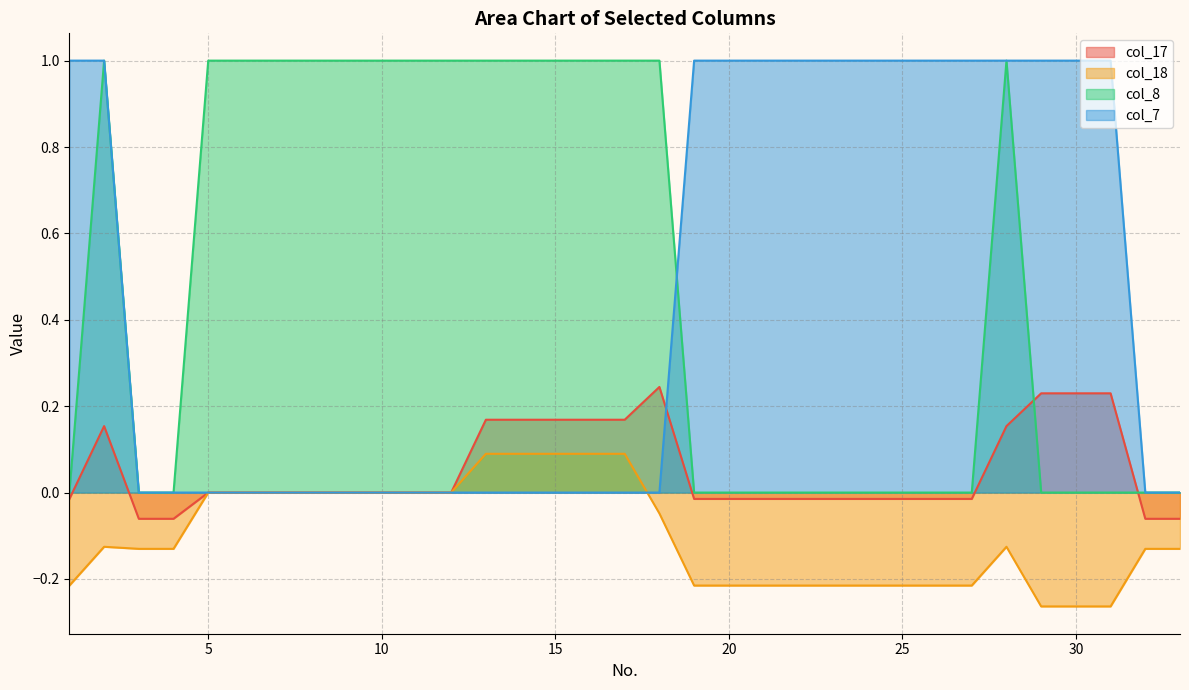

What is the difference between the col_8 values at 22 and 17?

1.0